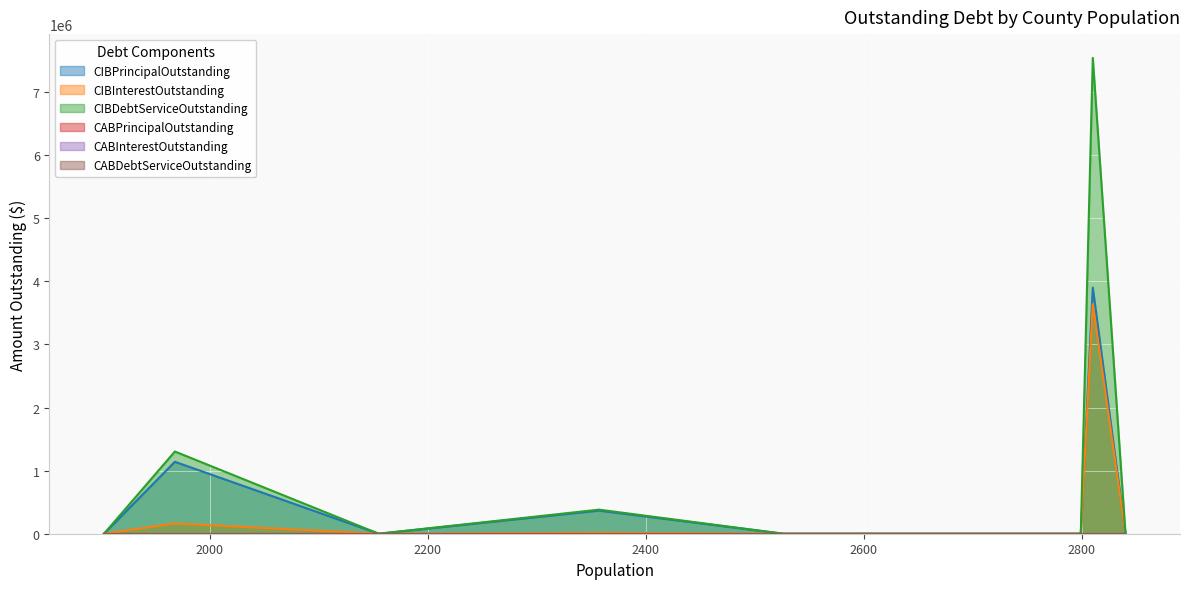

True or false: CIBPrincipalOutstanding and CIBDebtServiceOutstanding cross at least once.

False